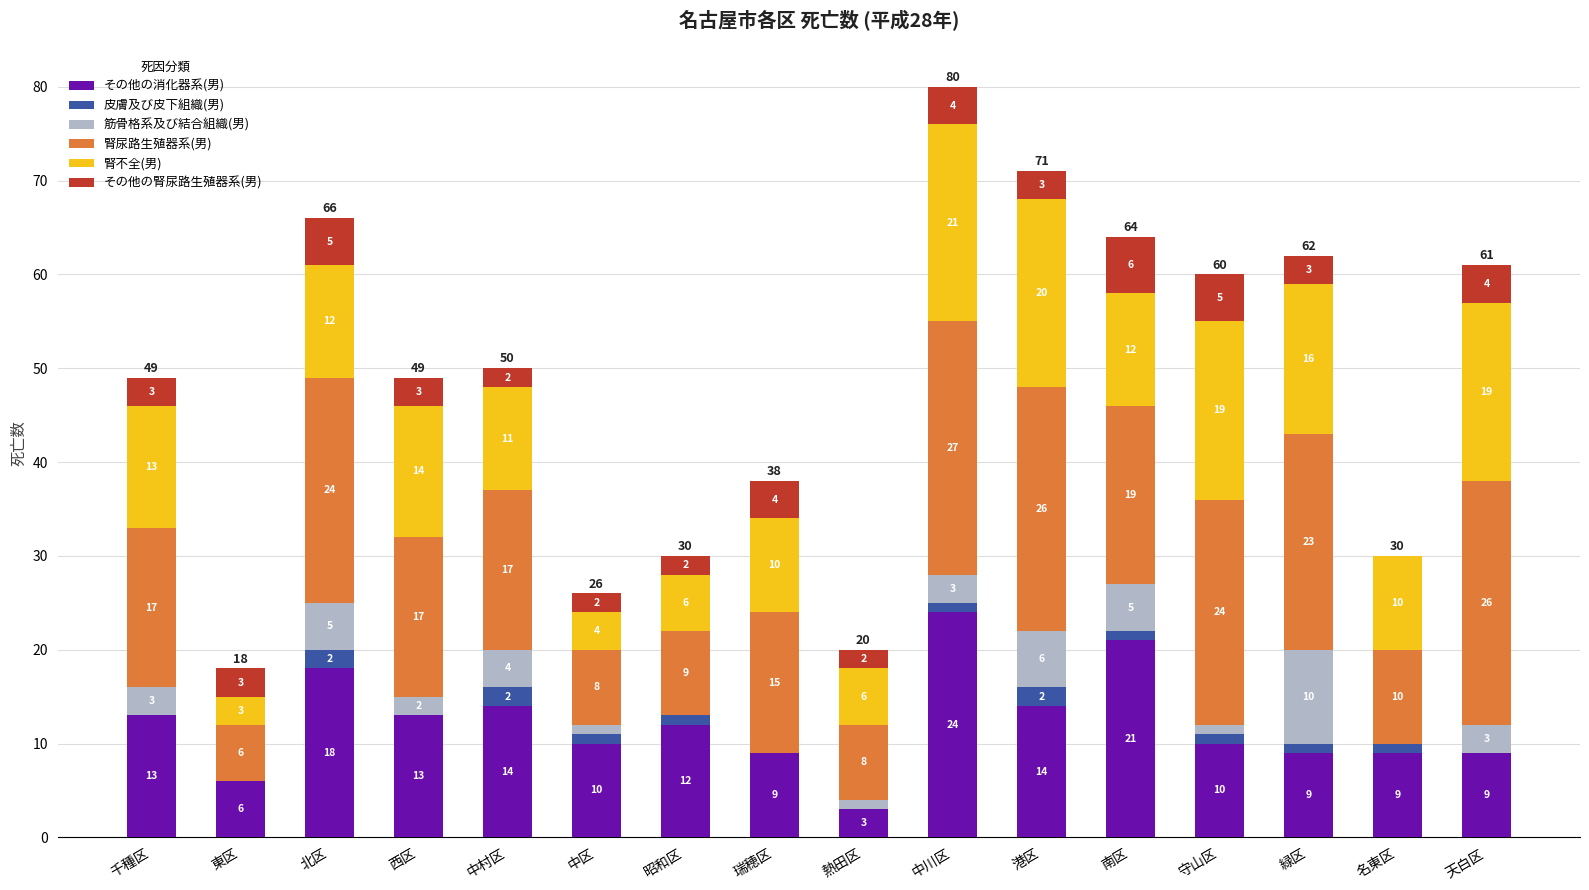

The value of その他の消化器系(男) at 東区 is 6. True or false?

True